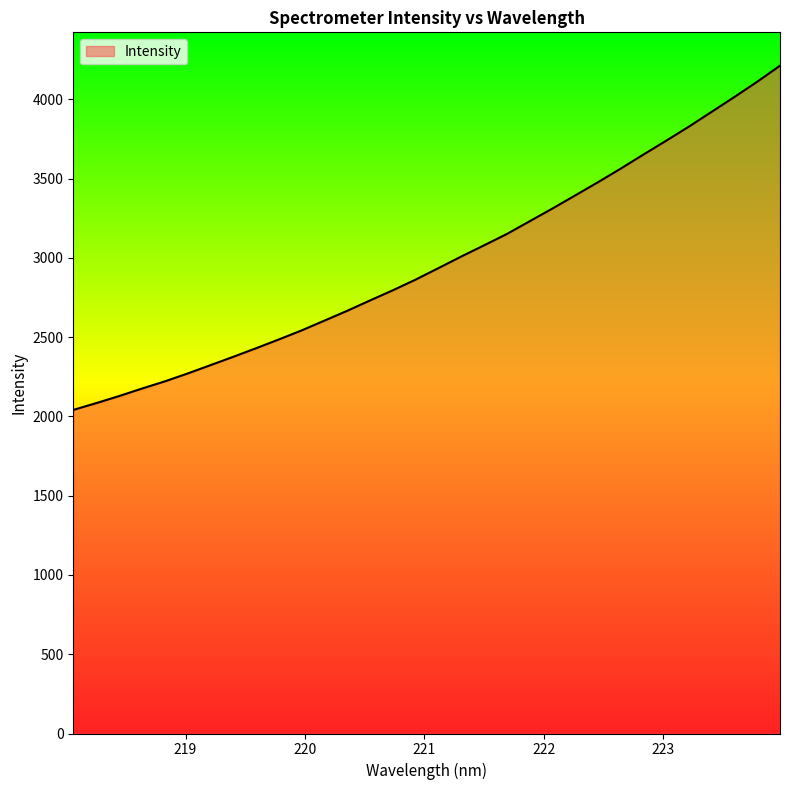

What is the minimum value shown in the chart?

2041.1